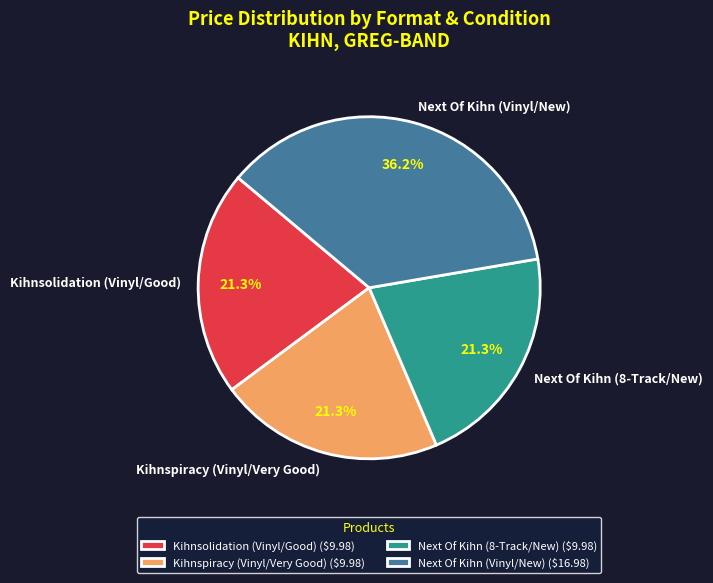

What is the ratio of the value at Next Of Kihn (8-Track/New) to the value at Kihnspiracy (Vinyl/Very Good)?

1.0